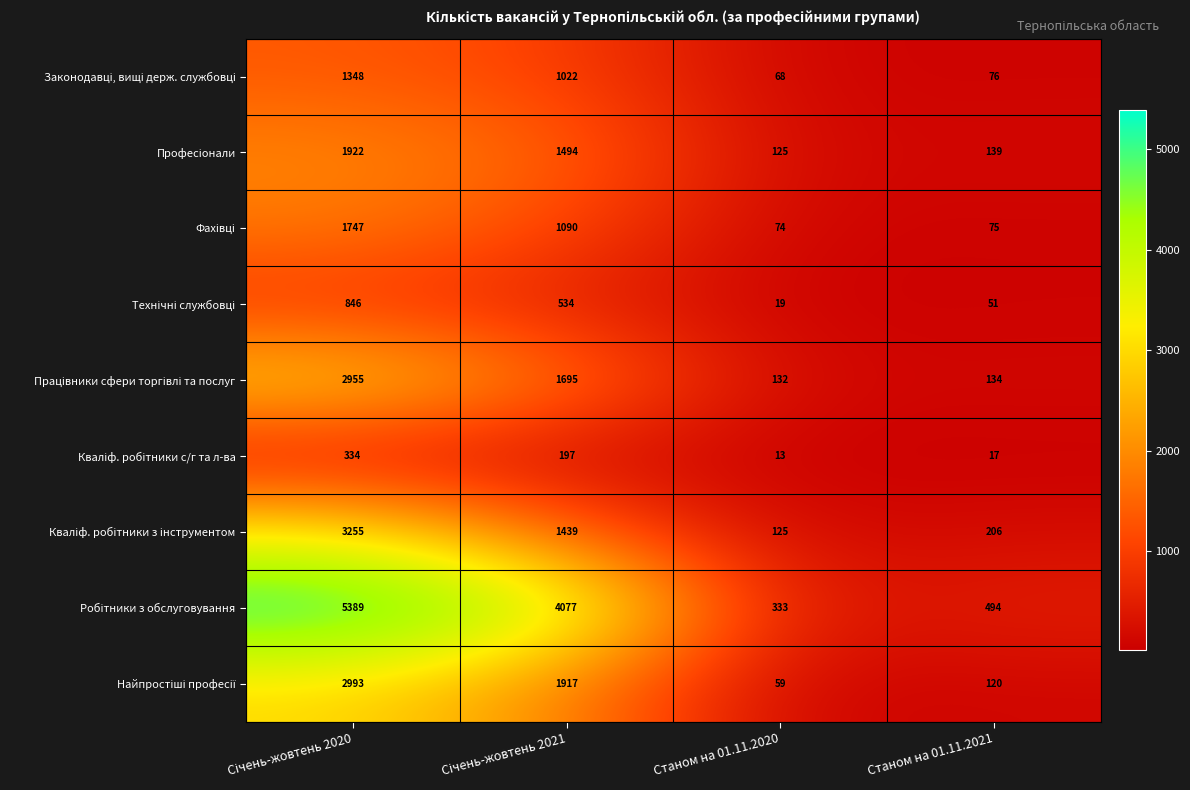

What is the smallest value displayed?

13